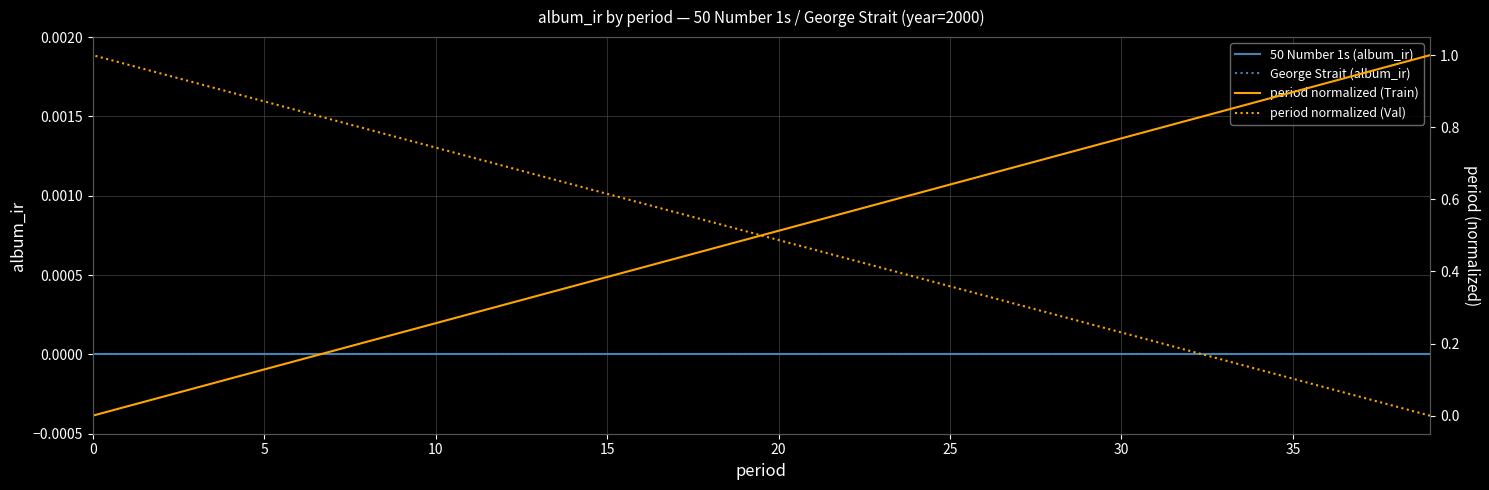

True or false: period normalized (Val) and 50 Number 1s (album_ir) cross at least once.

False